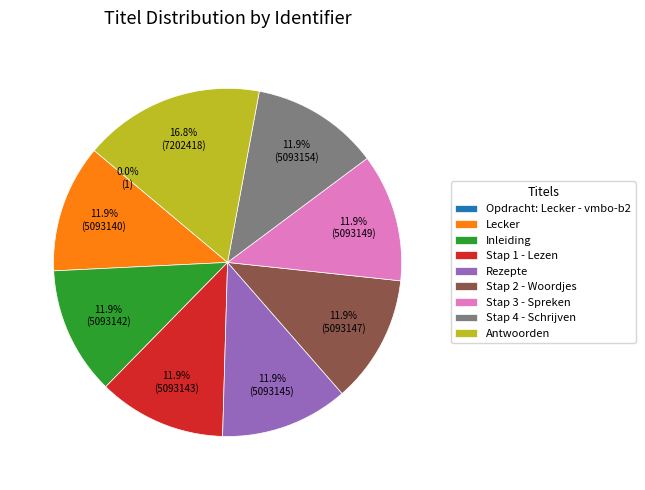

True or false: Stap 3 - Spreken accounts for 22% of the total.

False